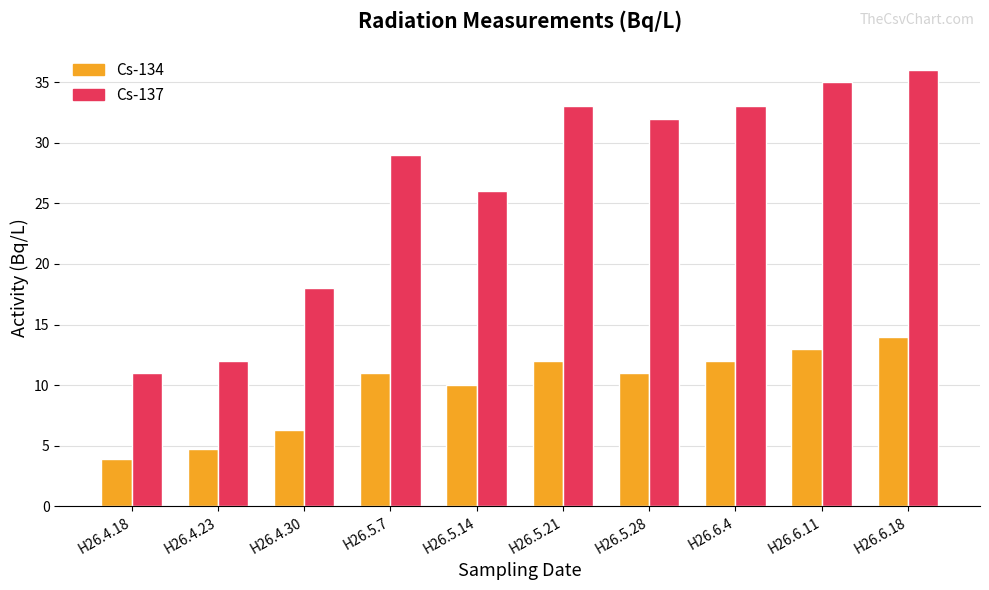

Rank the series at H26.4.30 from lowest to highest value.

Cs-134, Cs-137